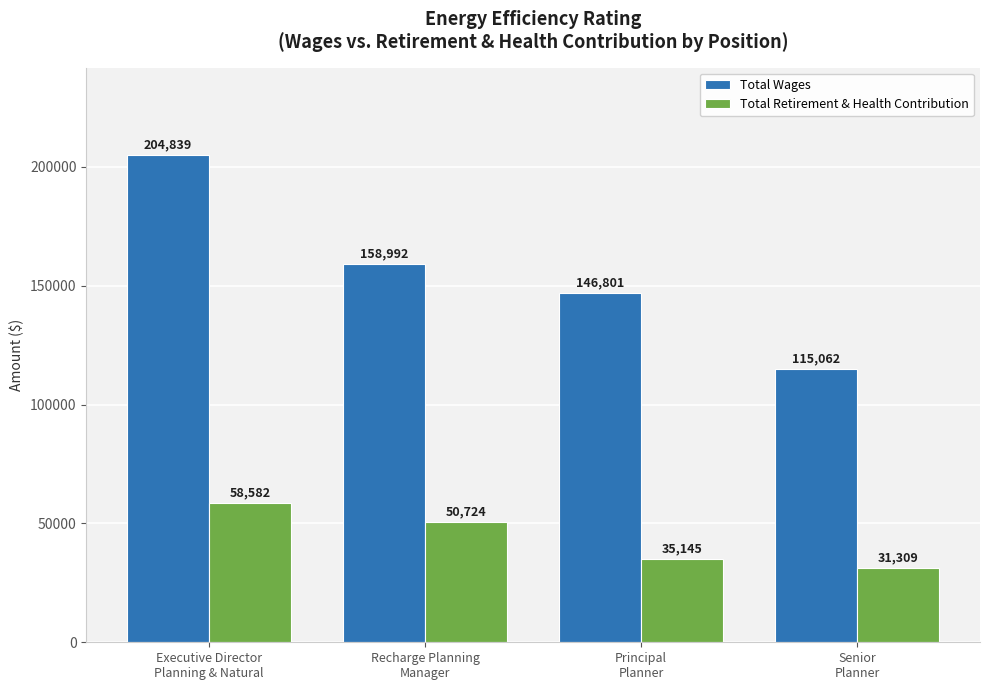

What is the maximum value shown in the chart?

204839